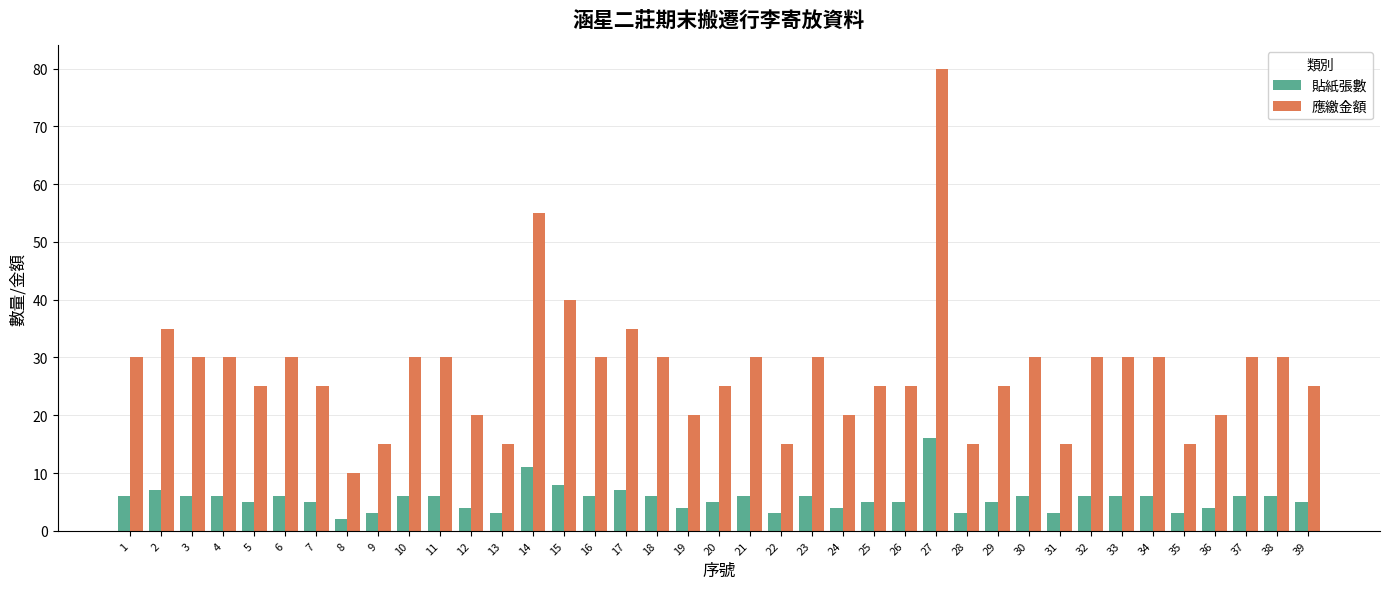

Which series has the widest spread of values?

應繳金額